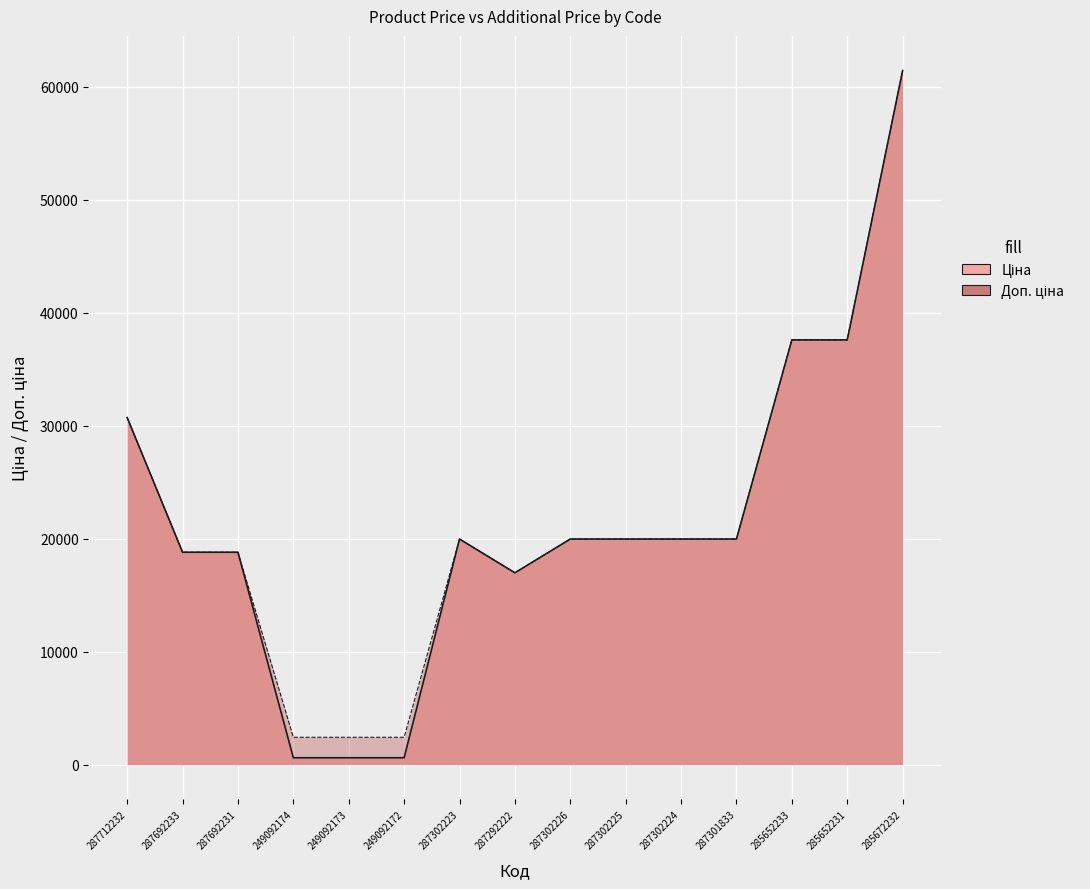

What is the sum of the Ціна values at 287712232 and 285652233?

68310.8